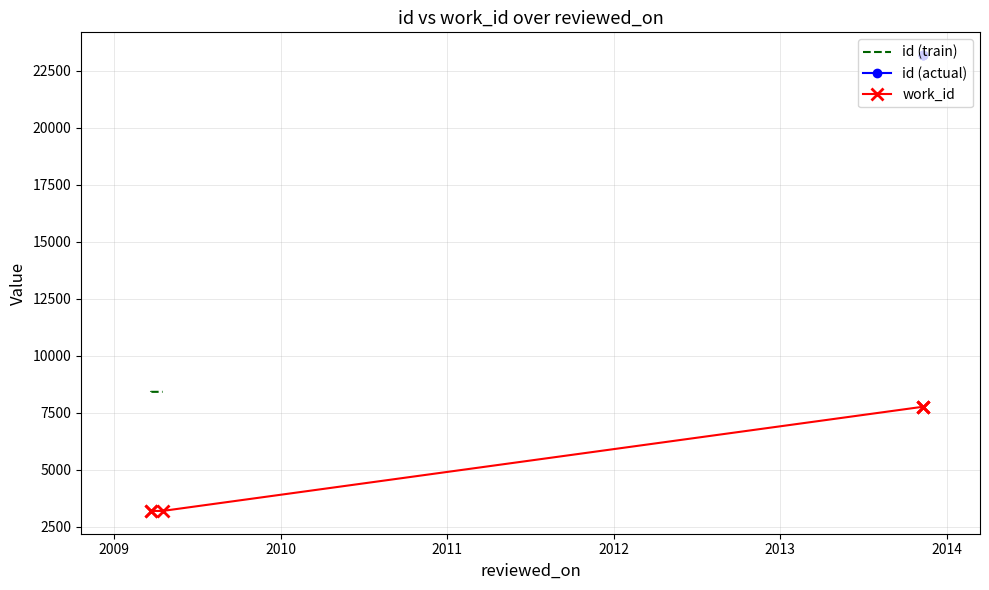

Is this an area chart (filled region under the line)?

No